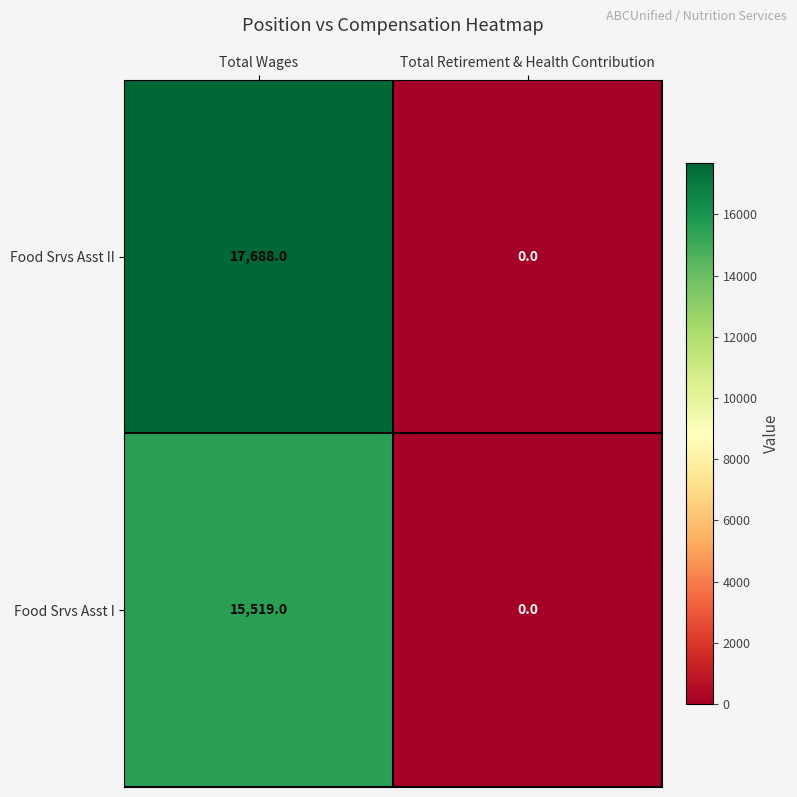

Reading left to right, extract all data points from this chart.

Food Srvs Asst II: Total Wages=17688	Total Retirement & Health Contribution=0
Food Srvs Asst I: Total Wages=15519	Total Retirement & Health Contribution=0